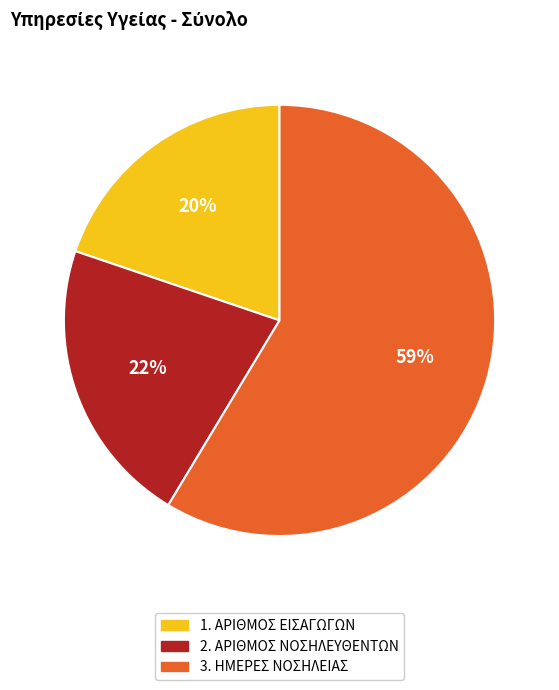

To the nearest percent, what percentage of the pie is 2. ΑΡΙΘΜΟΣ ΝΟΣΗΛΕΥΘΕΝΤΩΝ?

22%